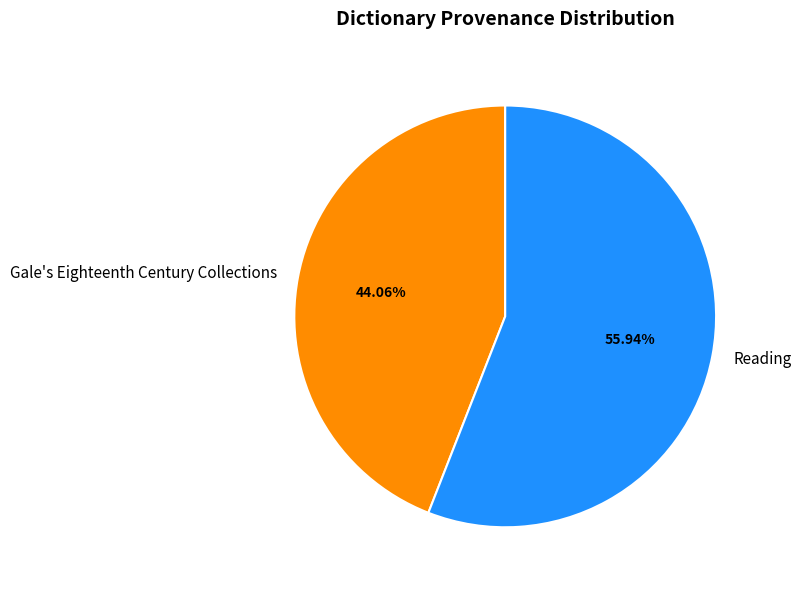

To the nearest percent, what percentage of the pie is Gale's Eighteenth Century Collections?

44%